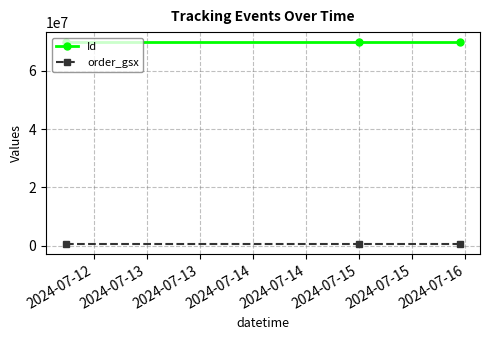

What is the sum of all order_gsx values?

1720452